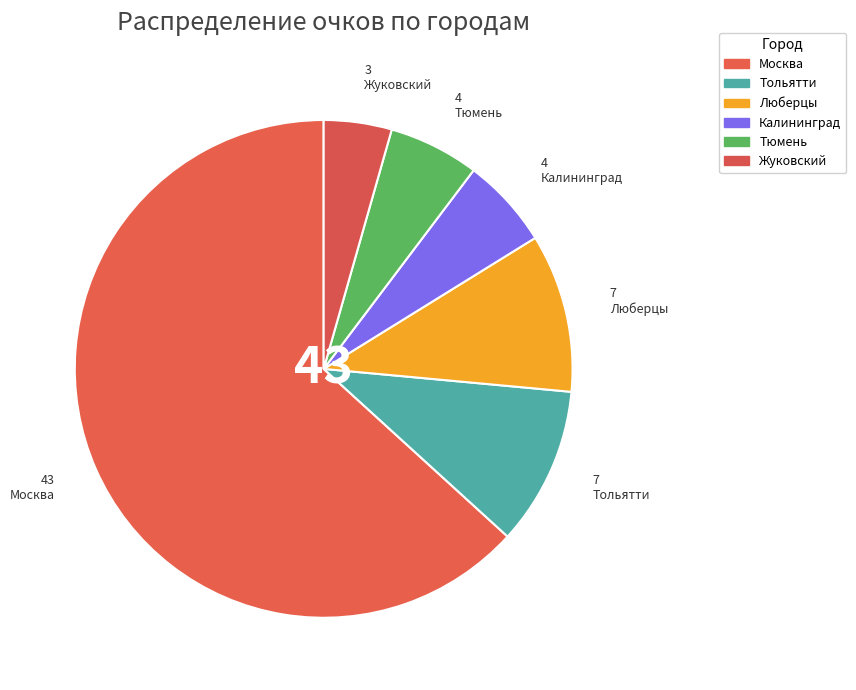

Which slice is the smallest?

Жуковский